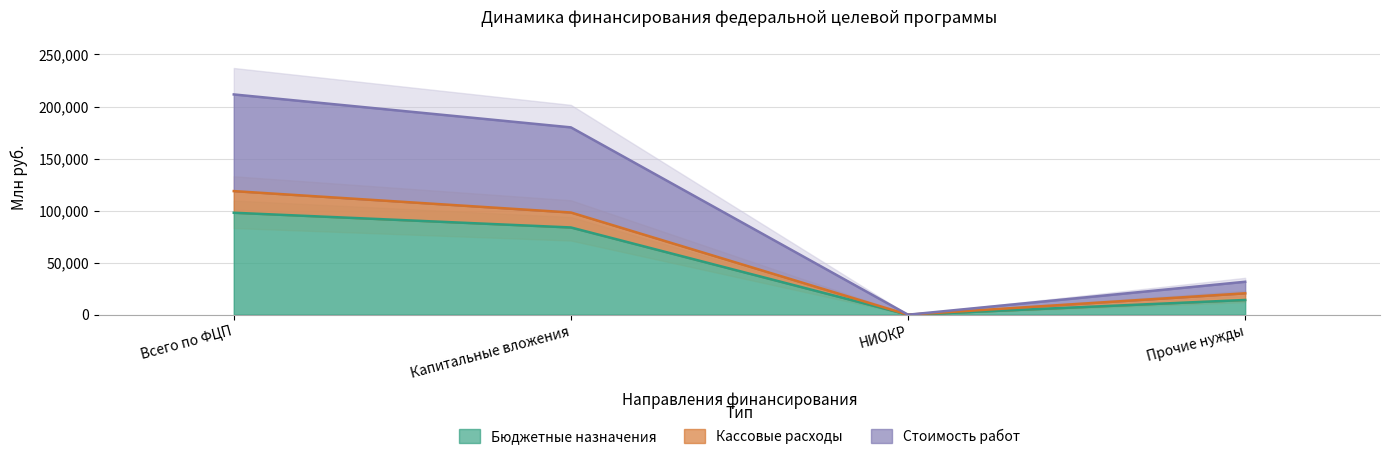

Does the chart display data point markers on the line(s)?

No